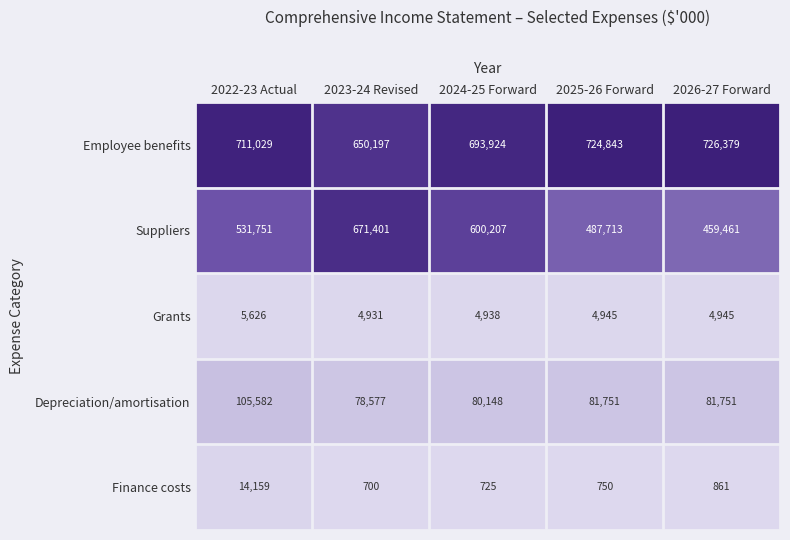

Rank the series by their maximum value, from highest to lowest.

Employee benefits, Suppliers, Depreciation/amortisation, Finance costs, Grants